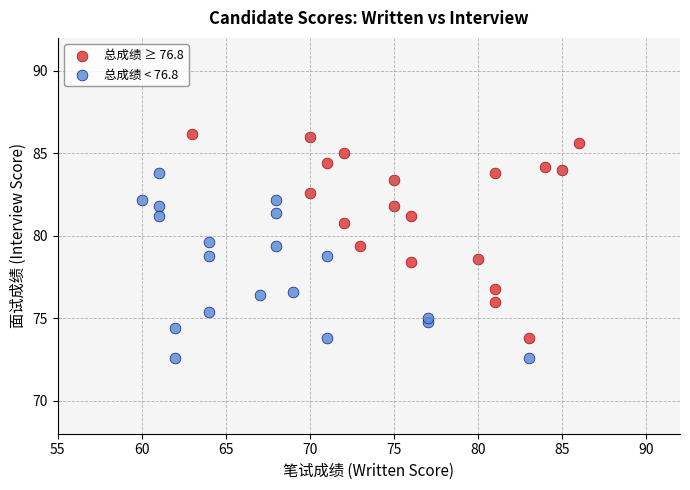

Which series has the widest spread of Y values?

总成绩 ≥ 76.8